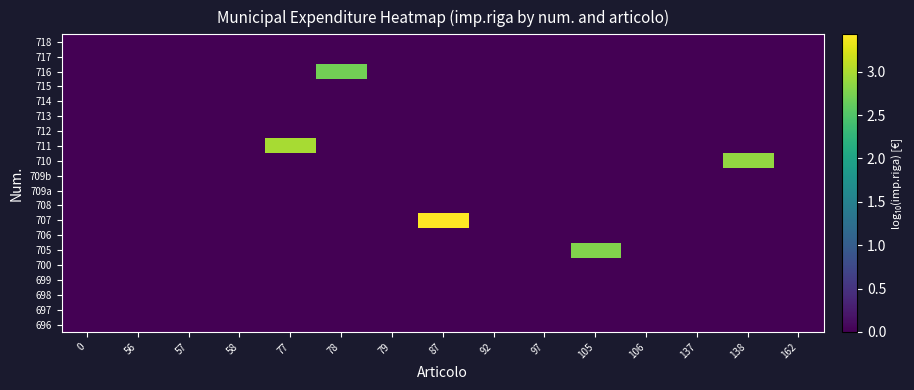

What is the spread (max minus min) of values at 87?

3.4